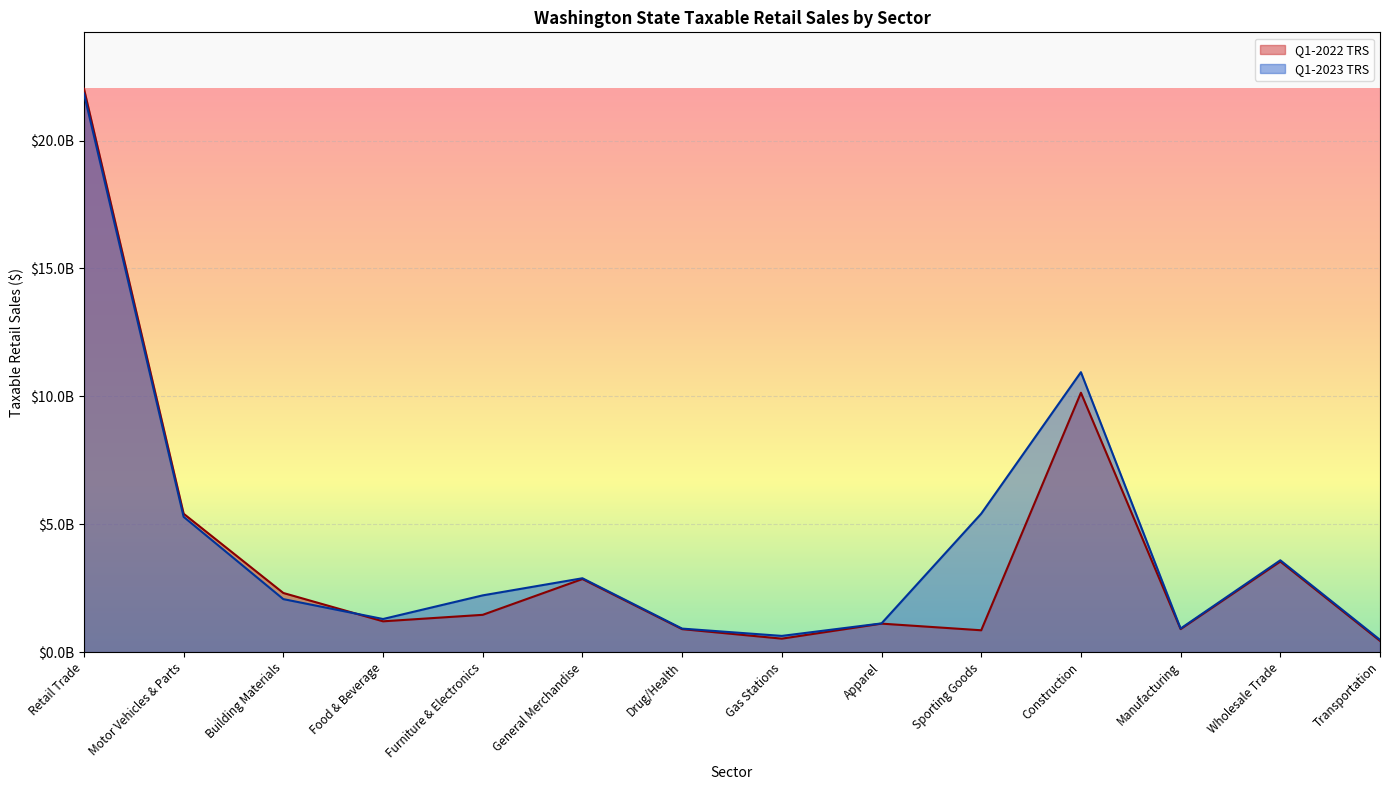

How many values in the Q1-2022 TRS series exceed 1456939579?

6